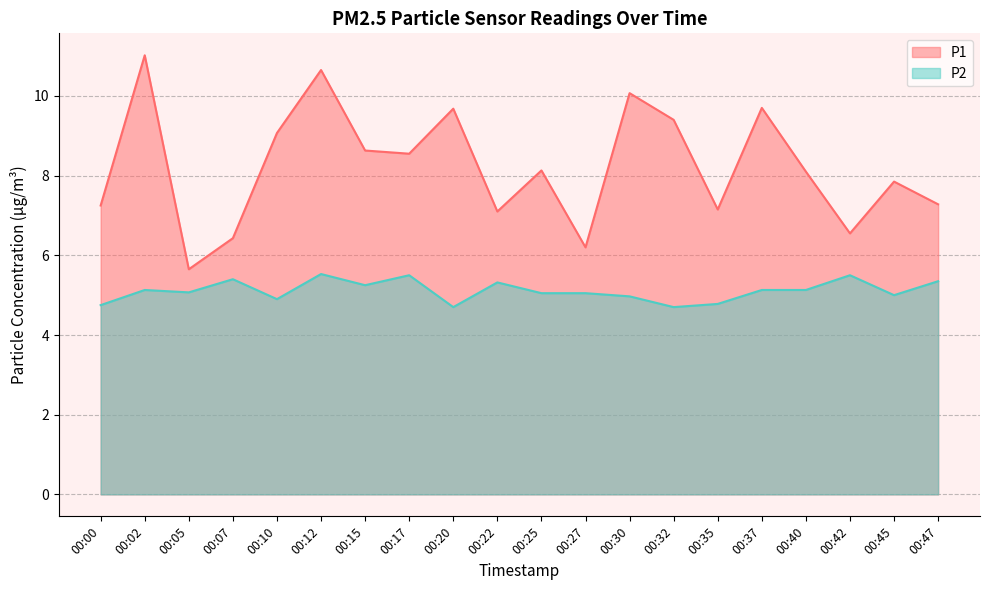

The P2 series shows 7.6 at 00:10. True or false?

False